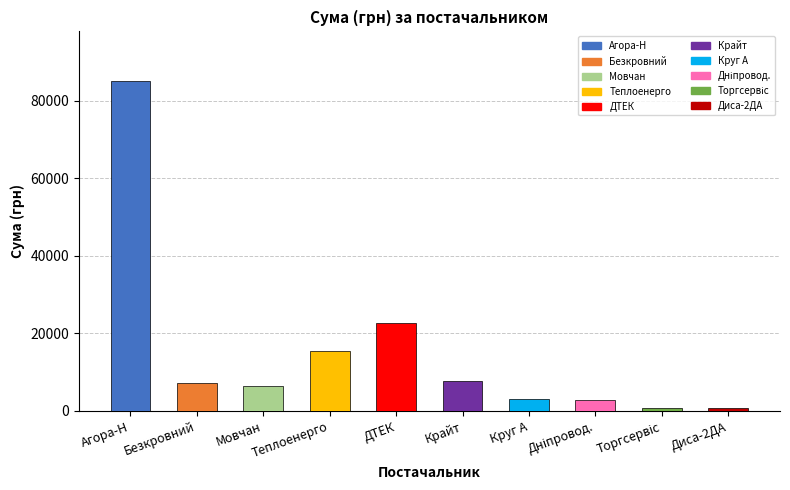

At which label is the value closest to 42892?

ДТЕК